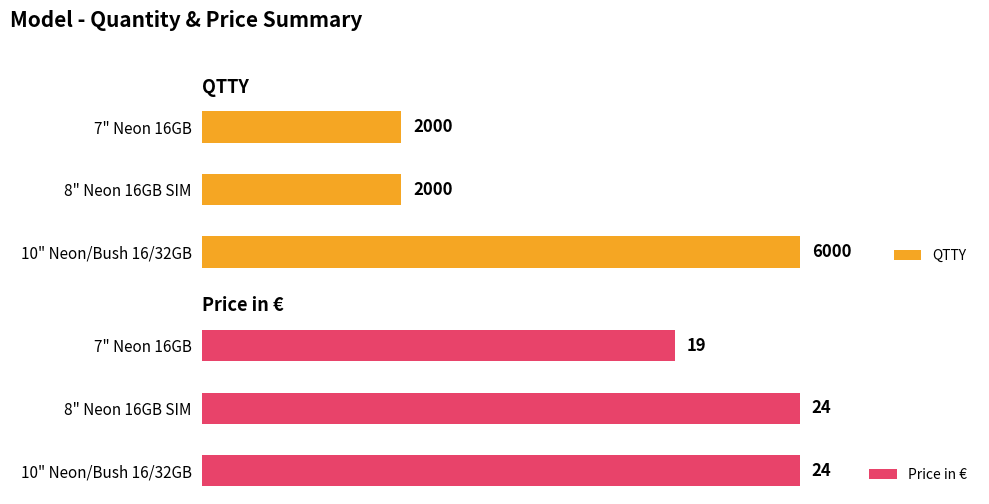

List the series in order of their peak value, lowest first.

Price in €, QTTY